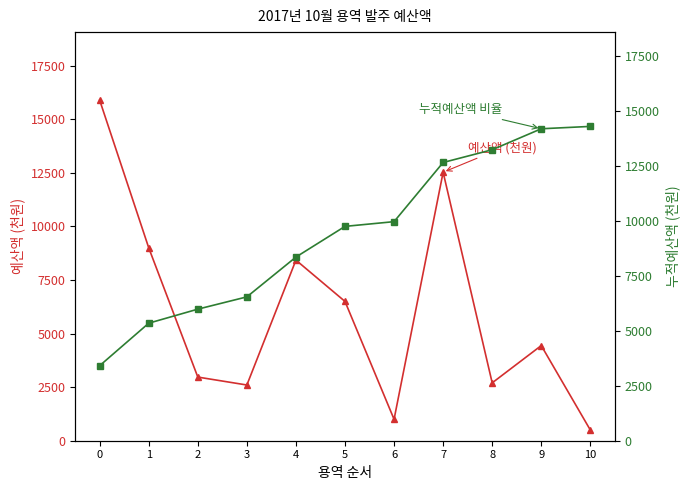

True or false: 누적예산액 비율 has a value of 1319.0 at 0.

False